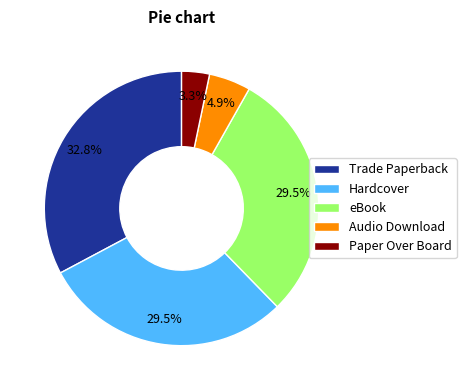

Which has a higher value, Trade Paperback or eBook?

Trade Paperback